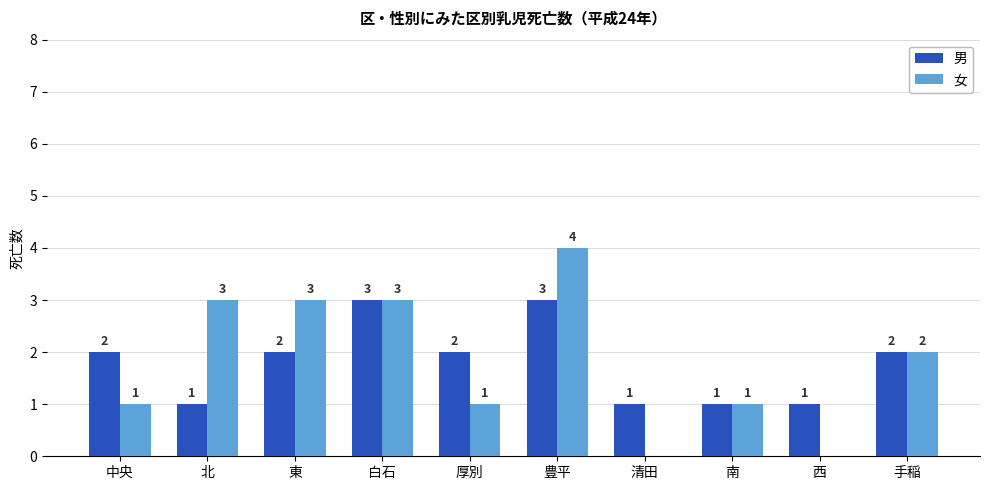

What is the greatest value displayed?

4